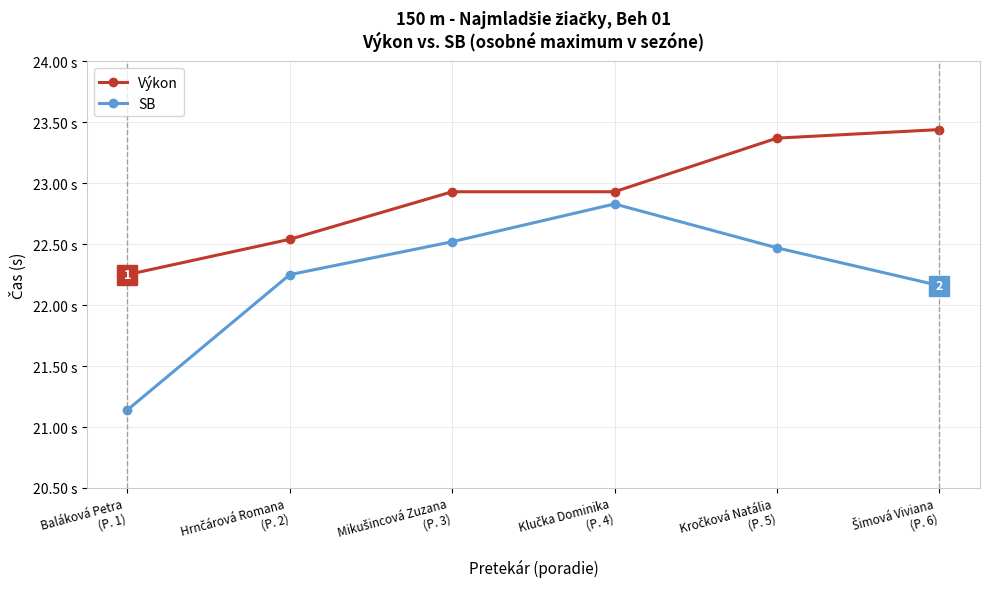

True or false: SB and Výkon intersect in this chart.

False